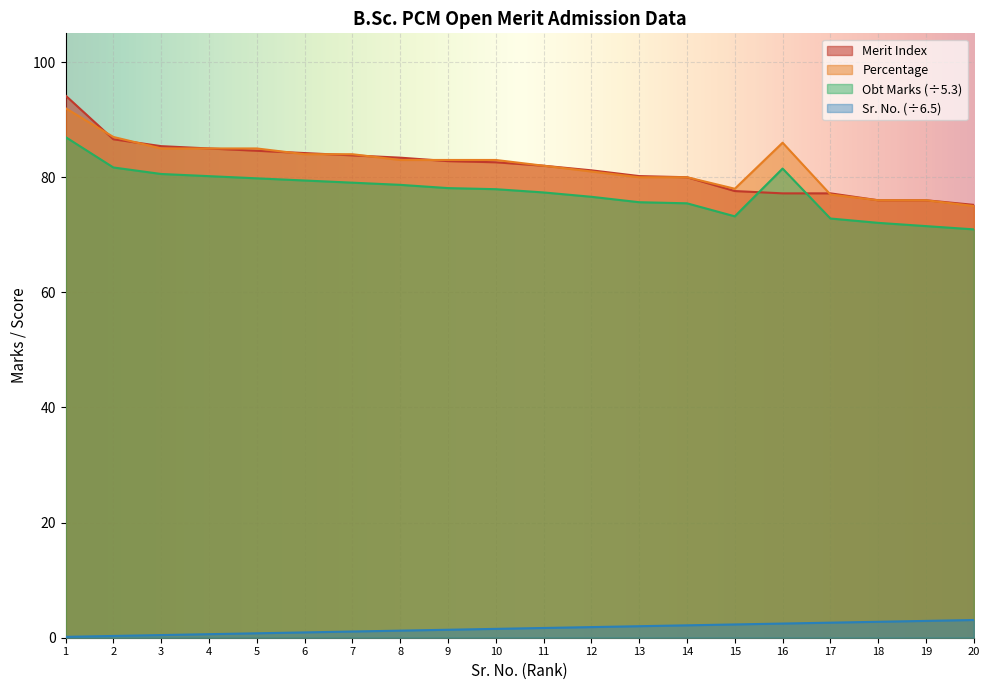

What are all the series names shown in the legend?

Merit Index, Percentage, Obt Marks (÷5.3), Sr. No. (÷6.5)